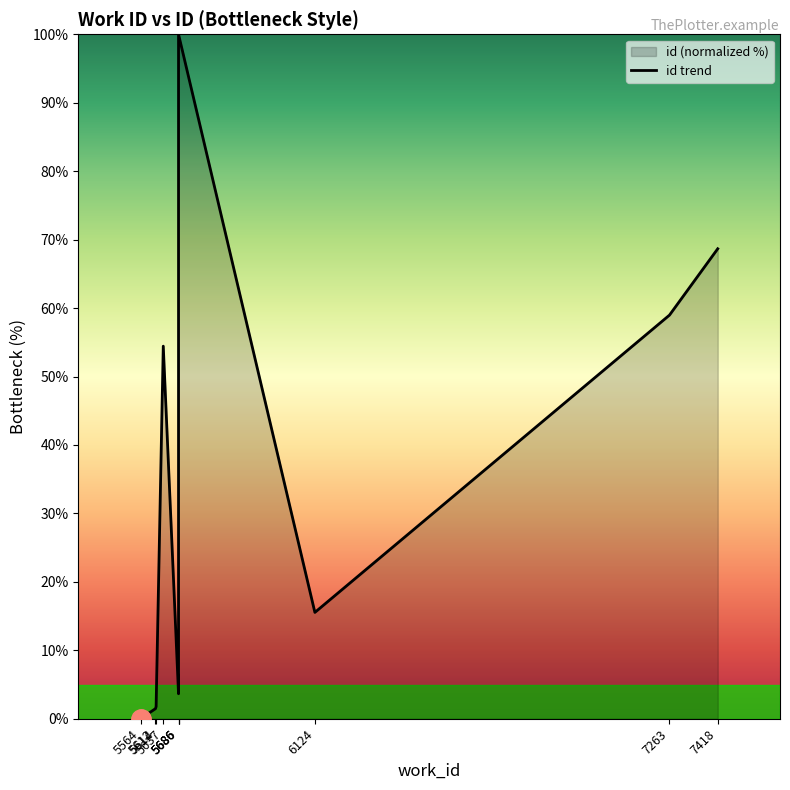

What is the difference between the values at 7418 and 5612?

67.2